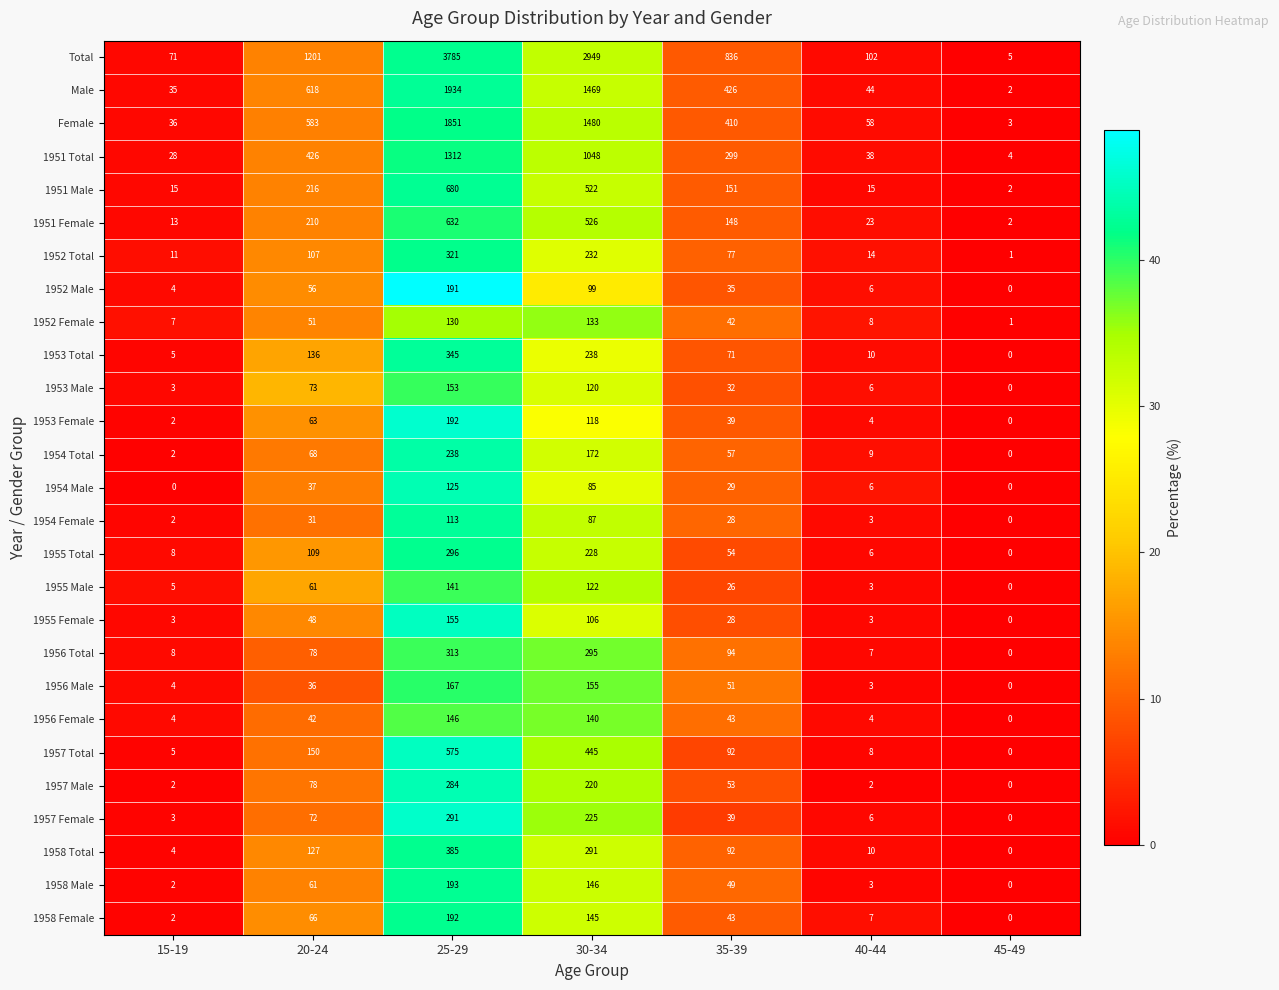

True or false: 1951 Total has a value of 38 at 40-44.

True